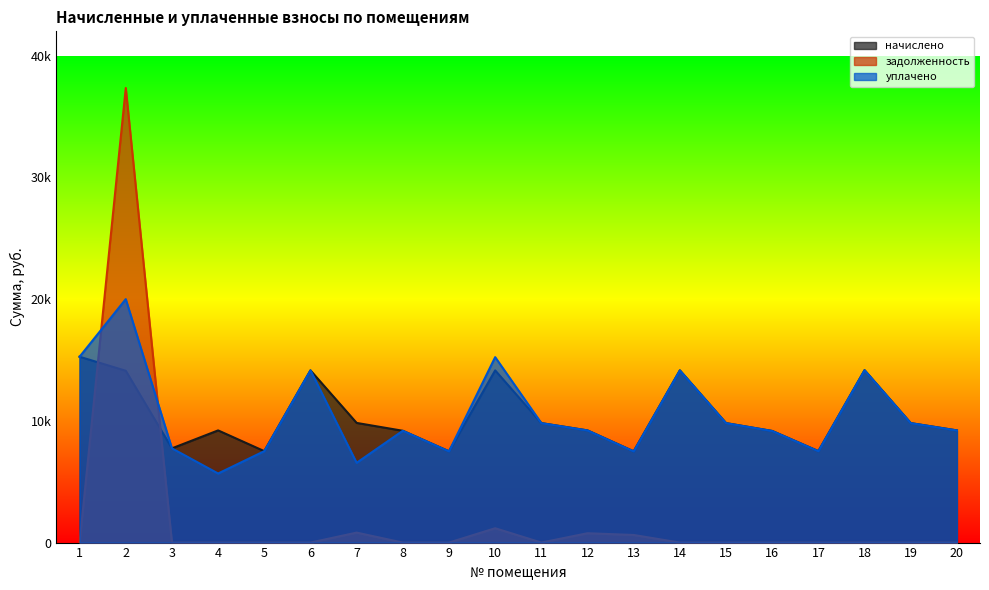

In задолженность, how many points are lower than both neighbors (excluding endpoints)?

1